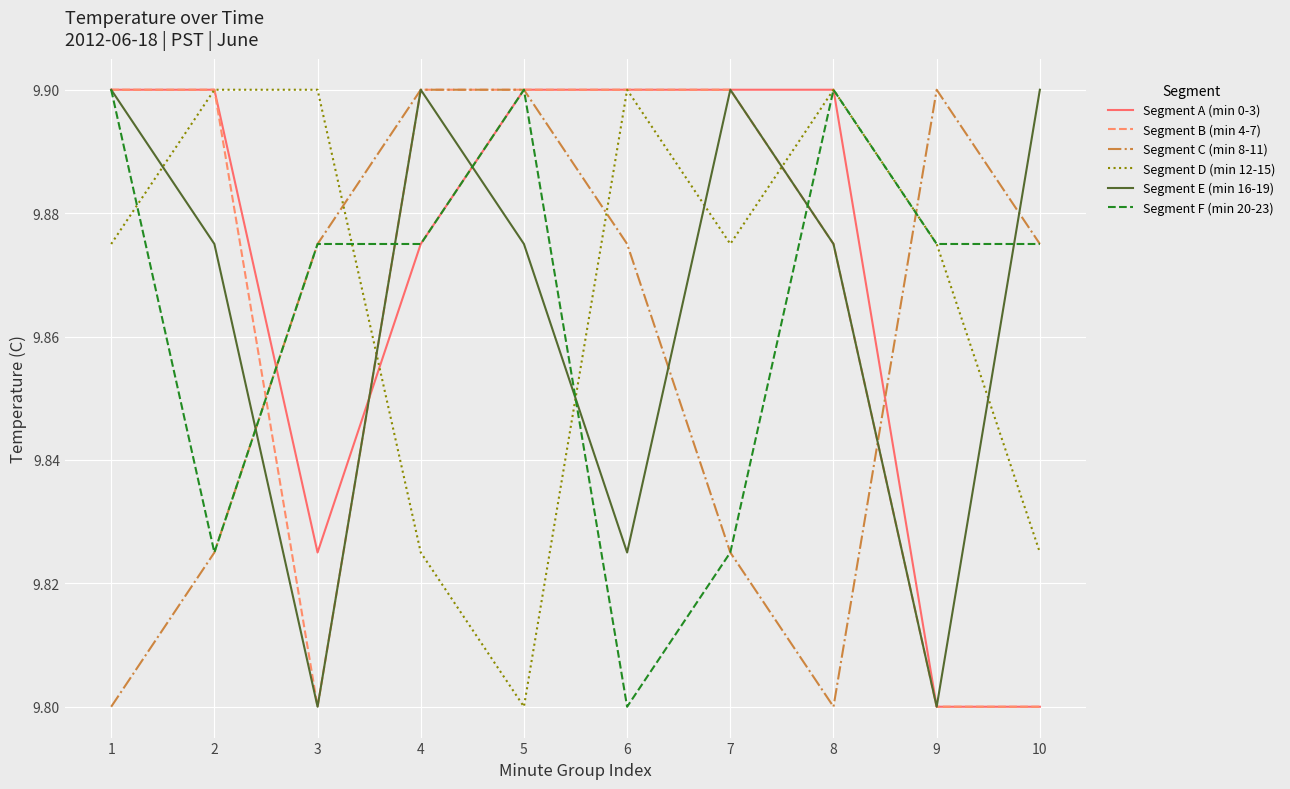

At which label is Segment F (min 20-23) closest to 9?

6